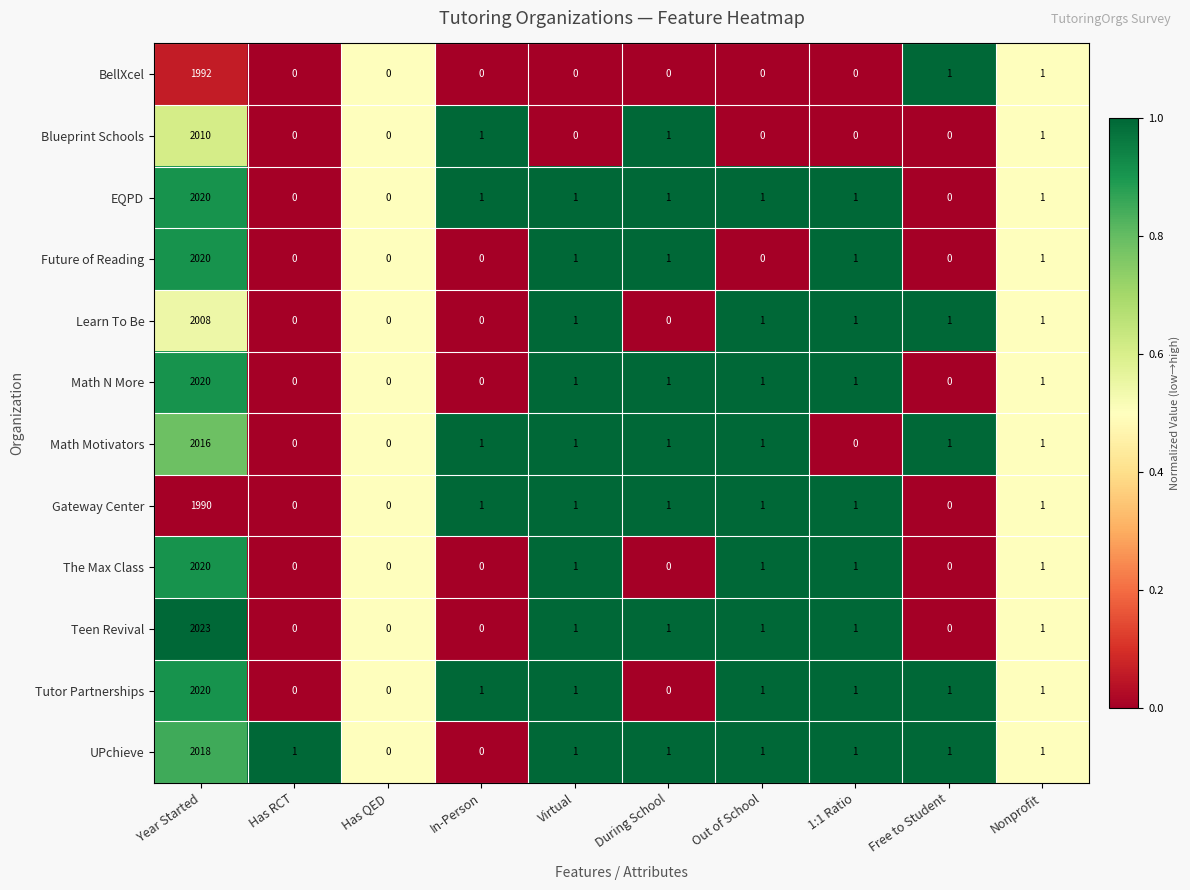

Is it true that Gateway Center equals 1 at Nonprofit?

True